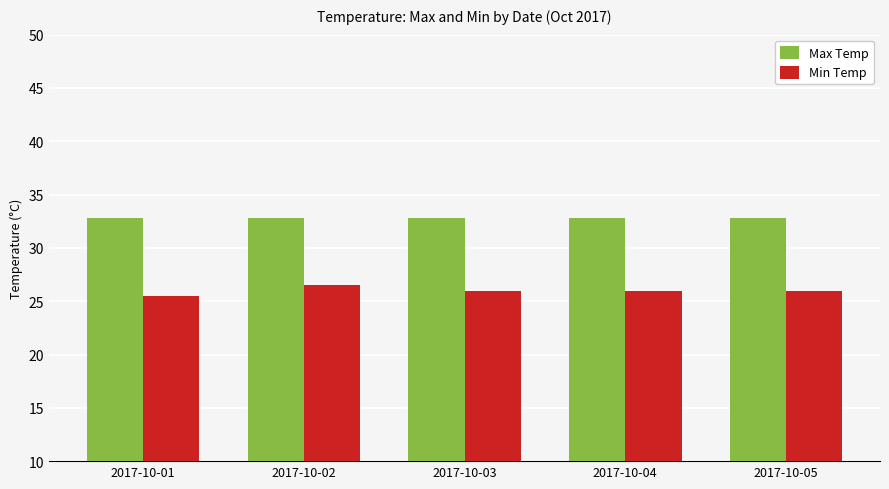

What are all the series names shown in the legend?

Max Temp, Min Temp